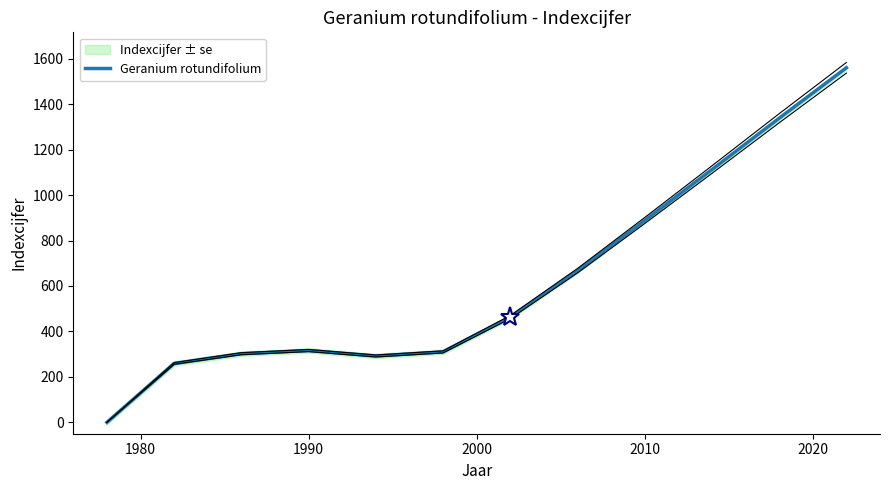

What is the maximum value for Geranium rotundifolium?

1560